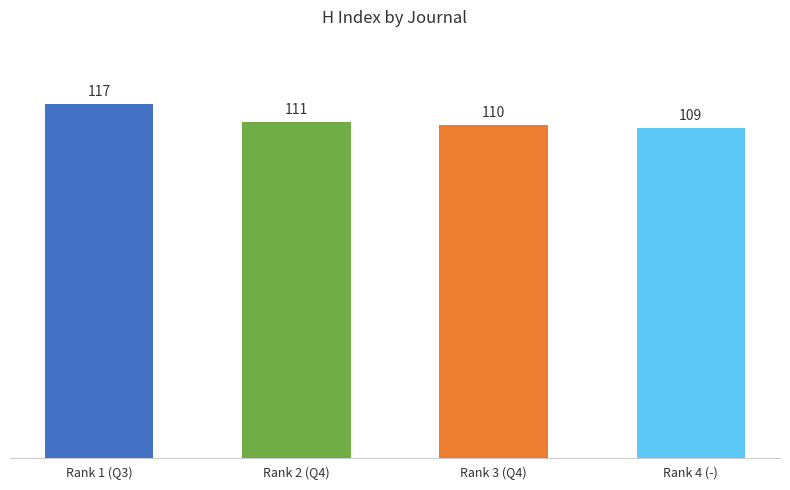

What is the value of the 3rd bar from the left?

110